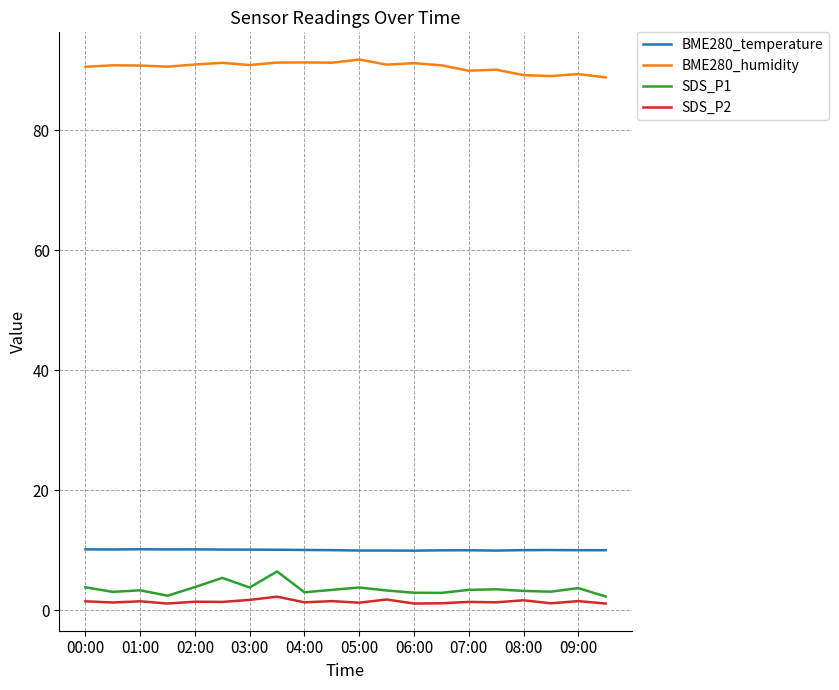

True or false: BME280_temperature and SDS_P1 cross at least once.

False